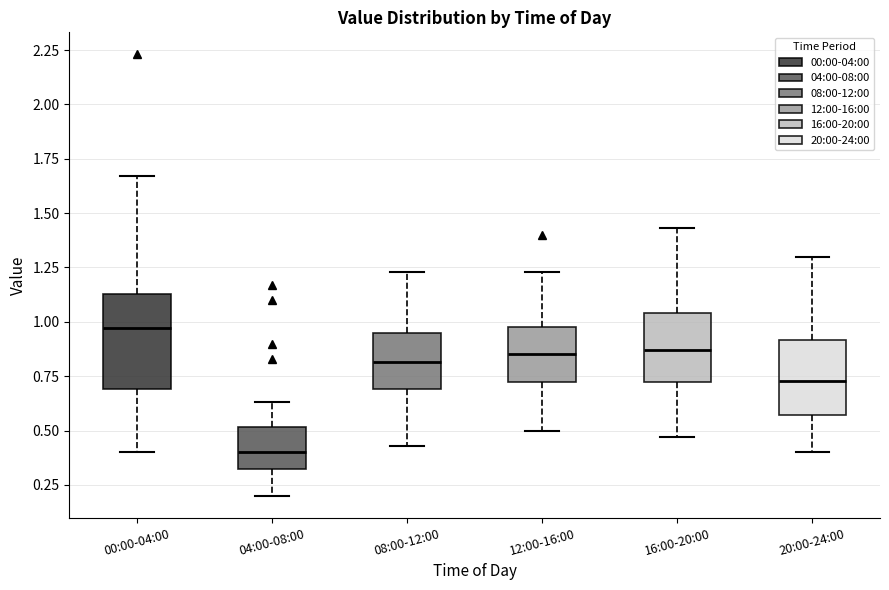

Which box's median line is the lowest?

04:00-08:00